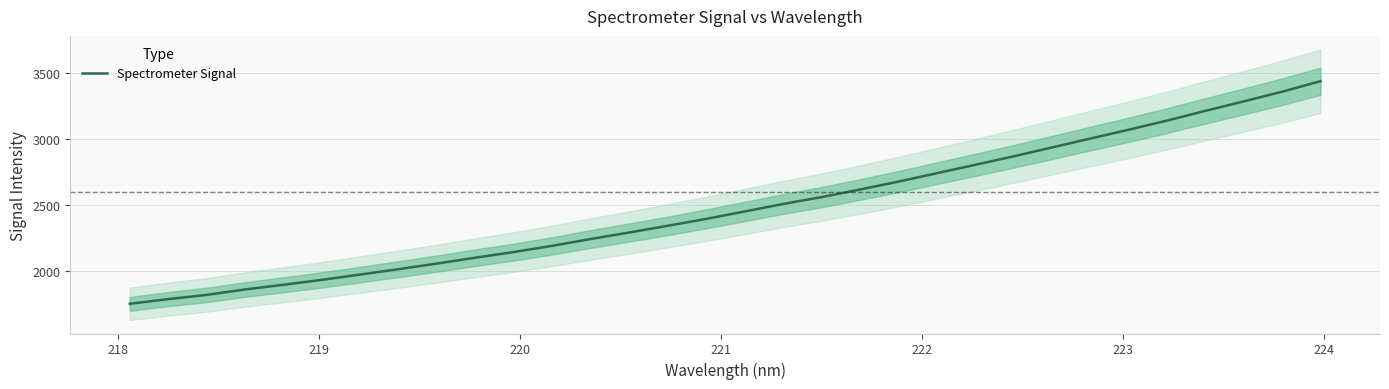

What is the lowest value of the Spectrometer Signal series?

1751.2